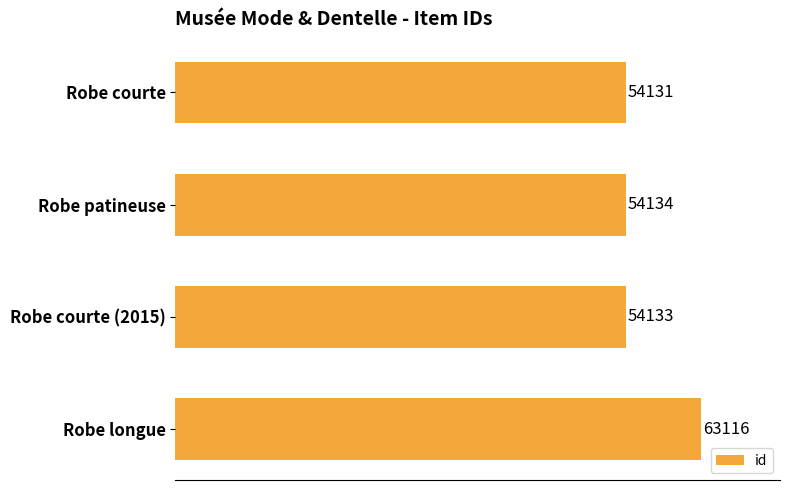

Is it true that the value at Robe courte (2015) is 12343?

False